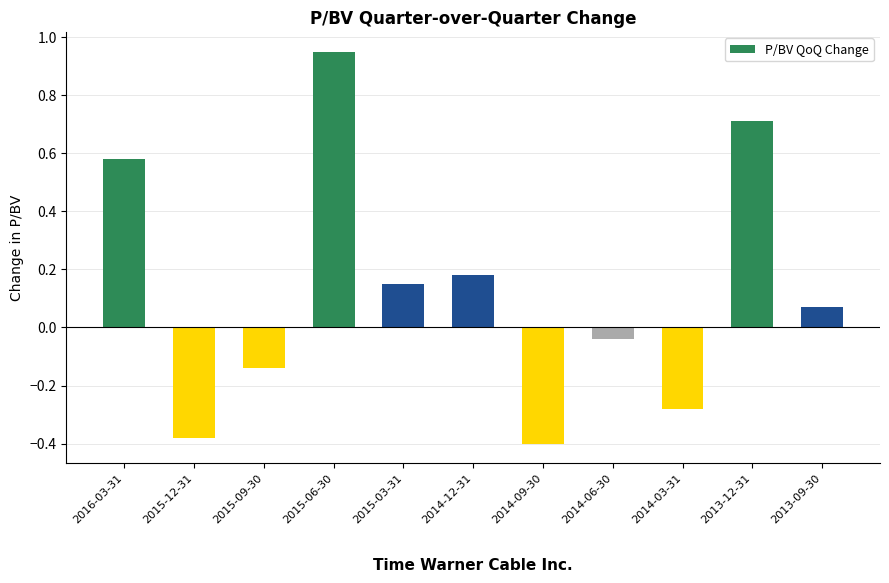

How many bars are there in total?

11